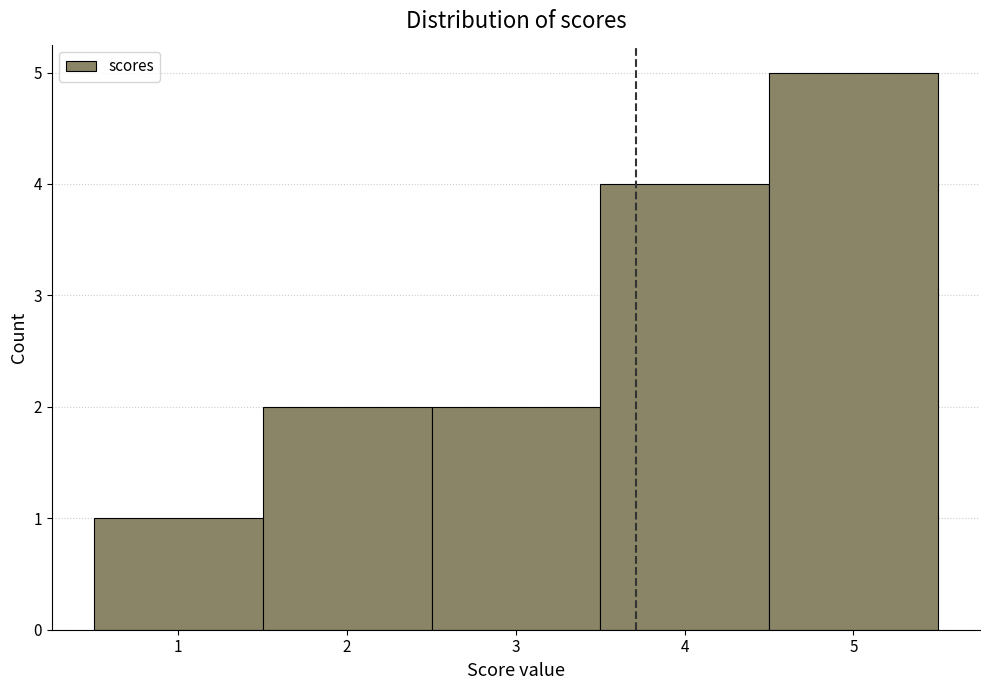

Which range on the x-axis has the tallest bar?

4.5 to 5.5